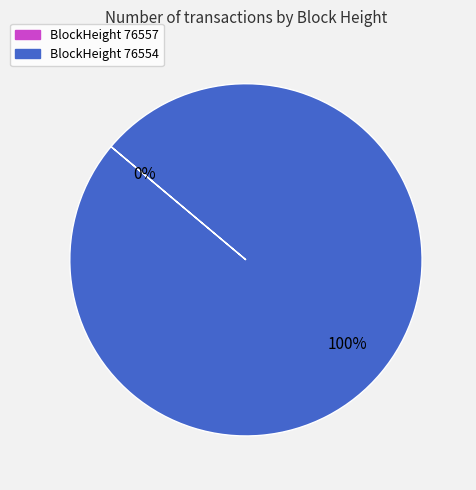

To the nearest percent, what percentage of the pie is 76554?

100%